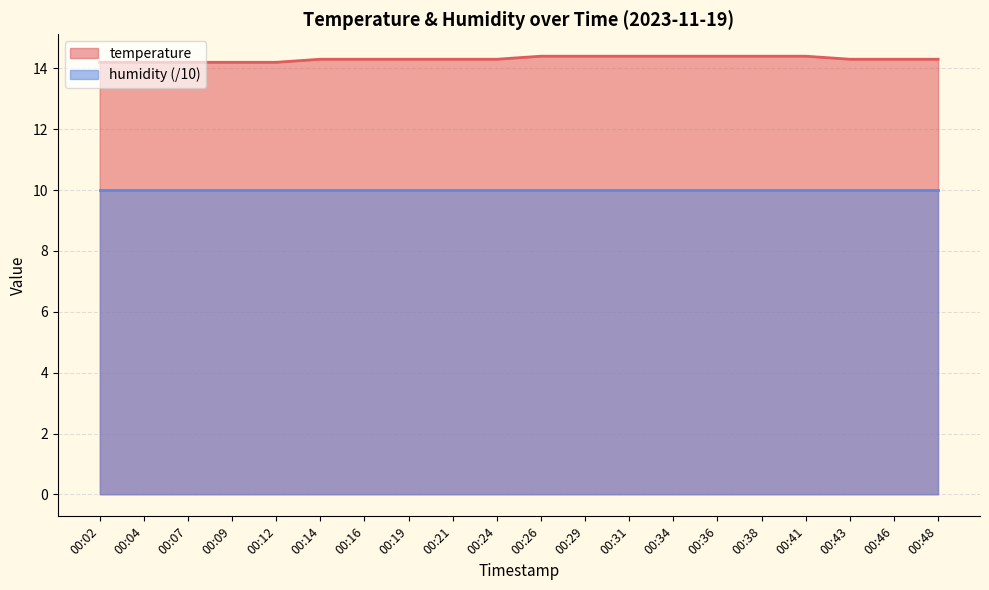

What is the greatest value displayed?

14.4